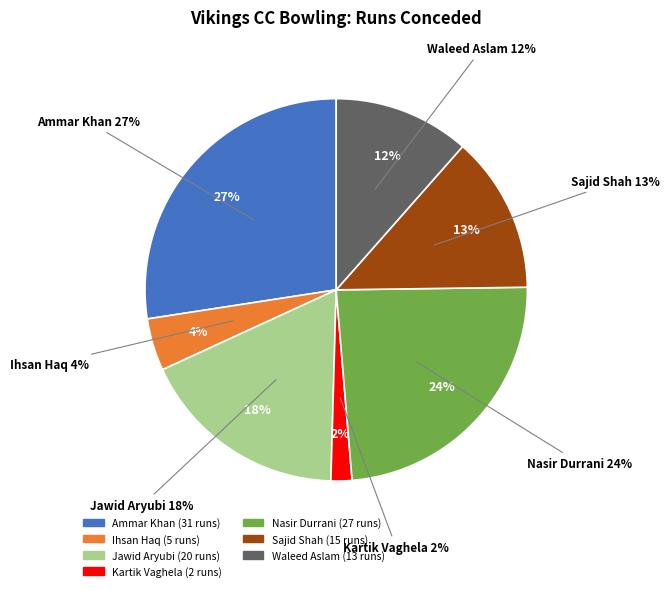

Is there any slice that represents more than half of the pie?

No